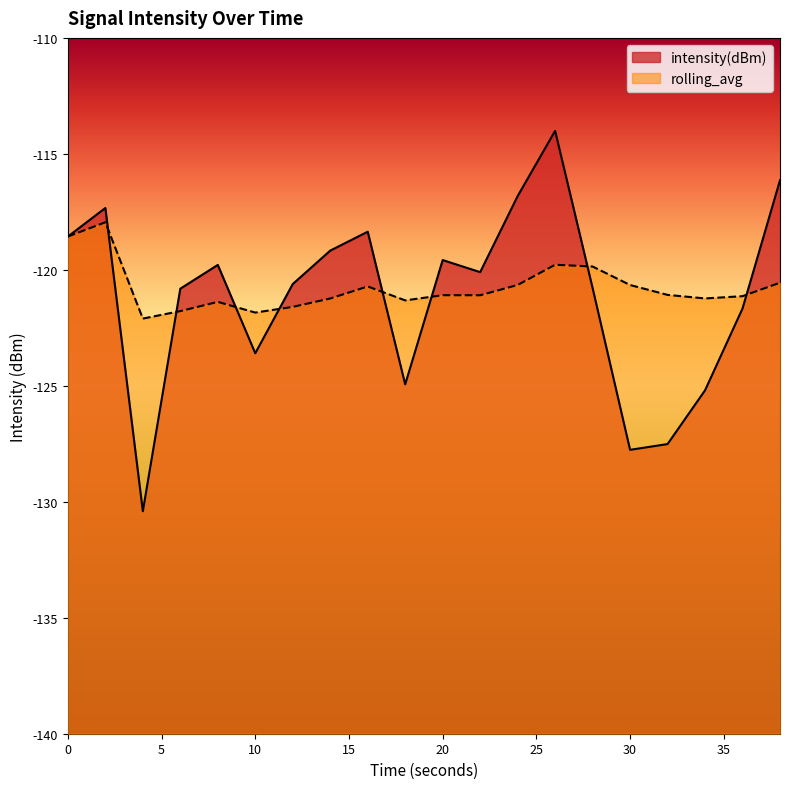

At which label is rolling_avg closest to -120?

28